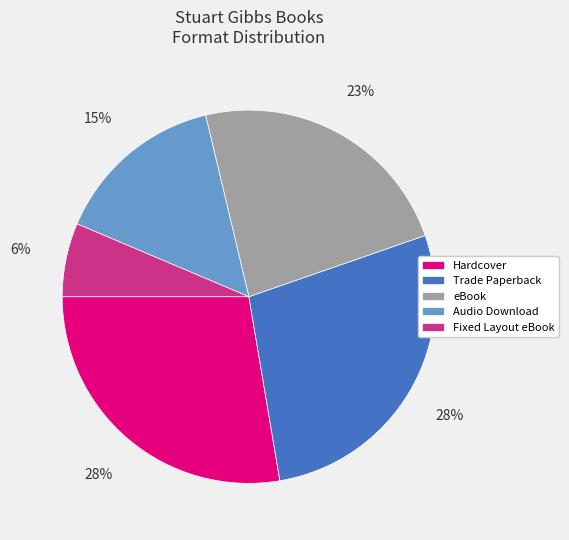

What is the smallest slice in the pie chart?

Fixed Layout eBook